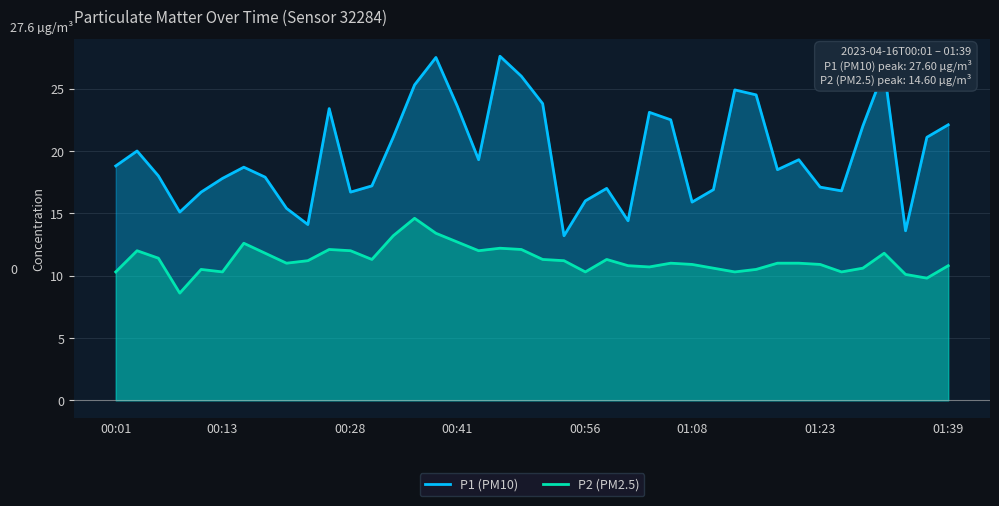

What is the maximum value for P2 (PM2.5)?

14.6